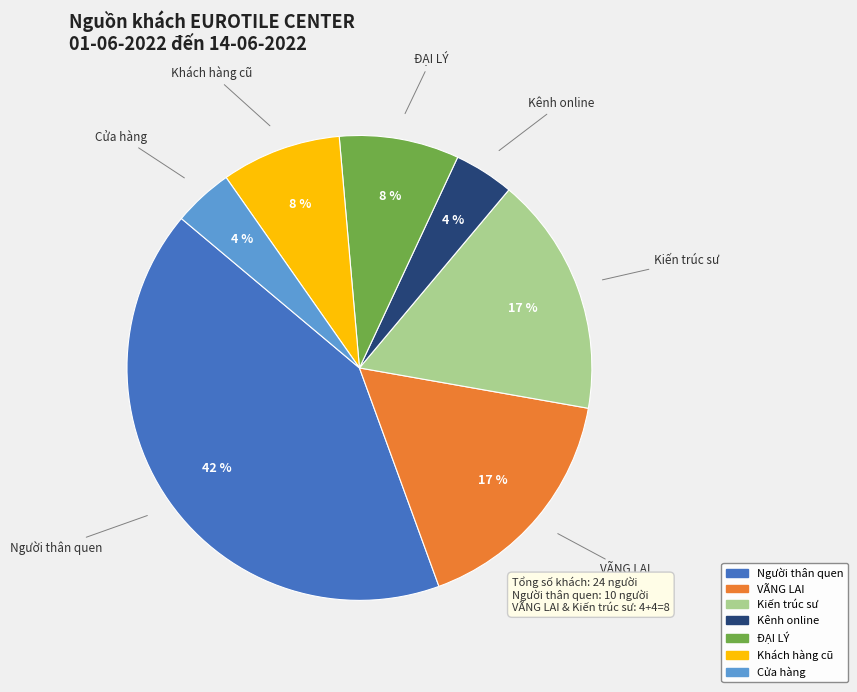

Which category has the biggest portion of the pie?

Người thân quen